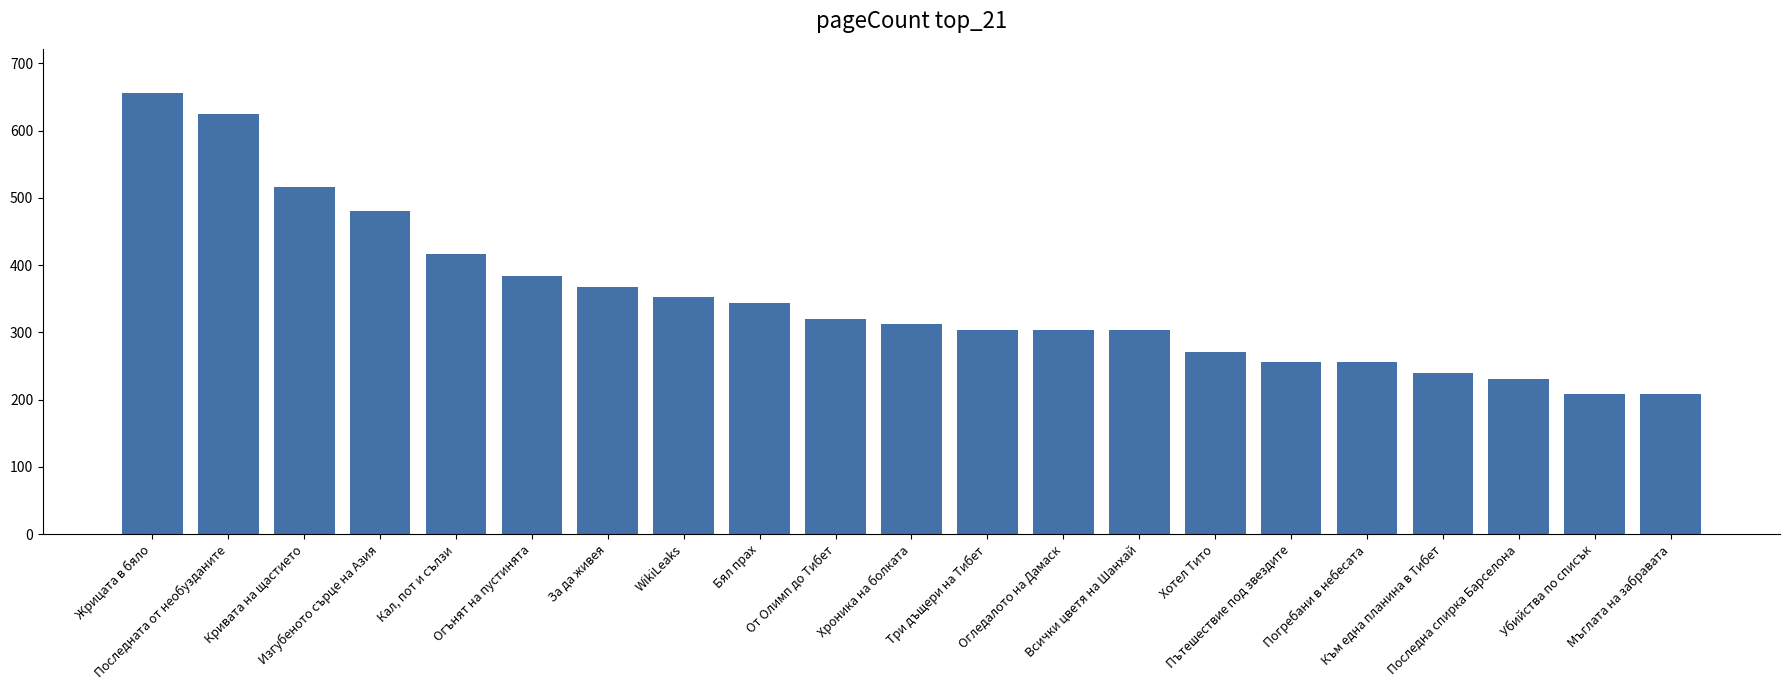

Between Огледалото на Дамаск and Погребани в небесата, which is larger?

Огледалото на Дамаск